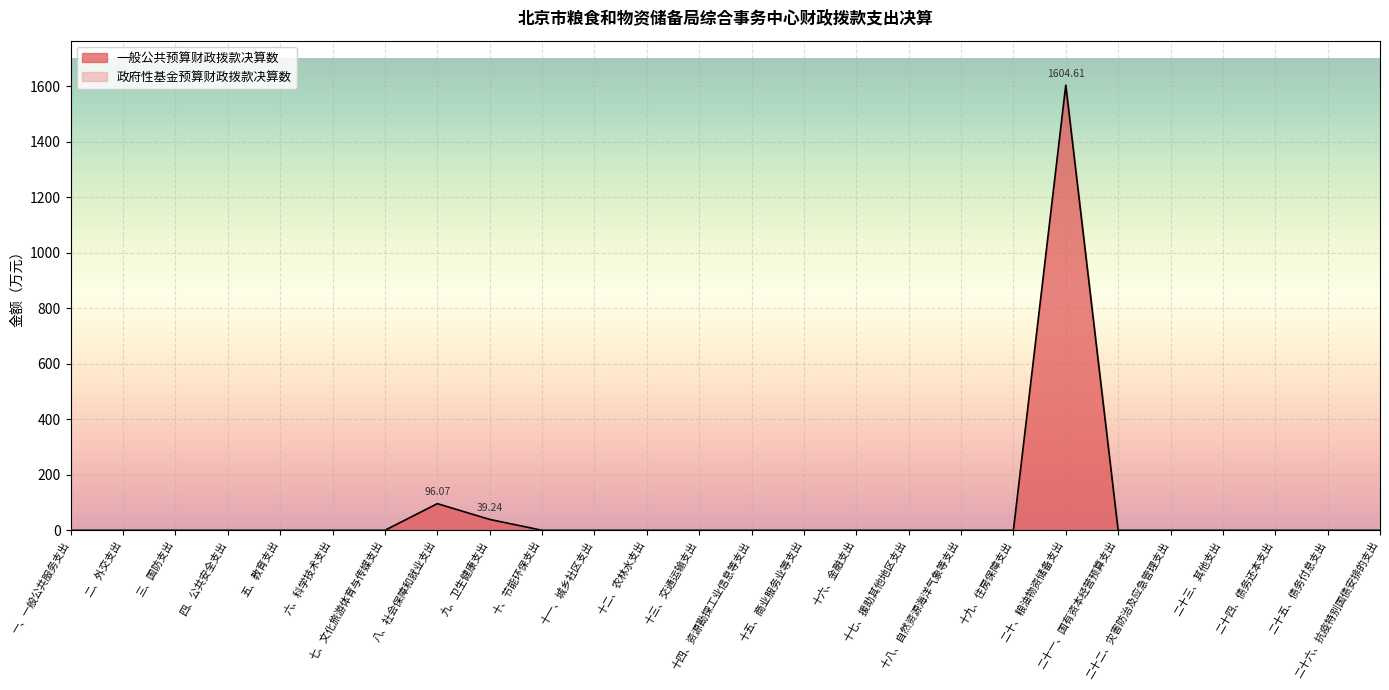

Which has a higher value, 十六、金融支出 or 六、科学技术支出?

十六、金融支出